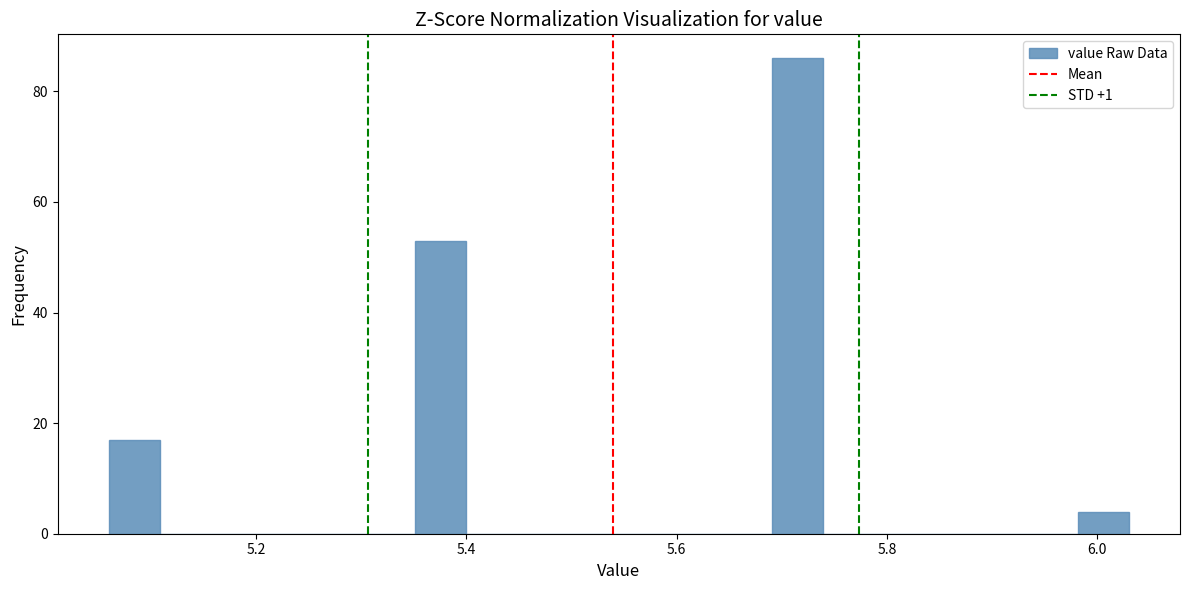

Around what value on the x-axis is the tallest bar? Give the approximate position of its centre, as read against the axis.

5.72